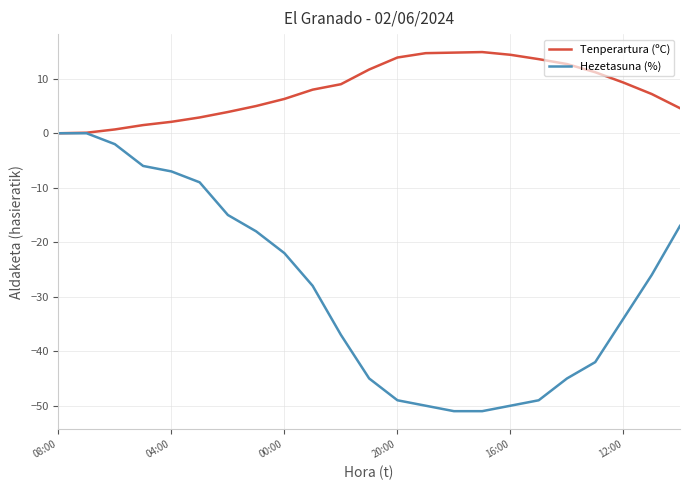

What are all the series names shown in the legend?

Tenperartura (ºC), Hezetasuna (%)